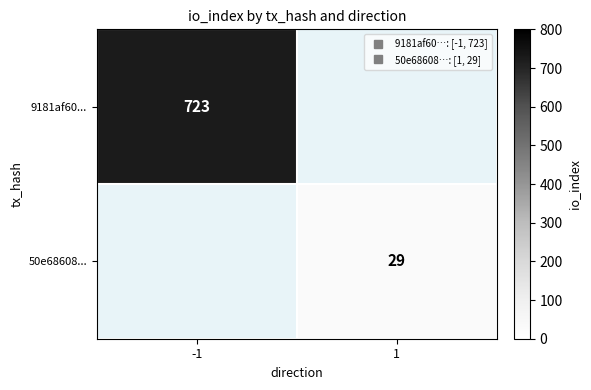

Rank the series by their maximum value, from highest to lowest.

row_0, row_1